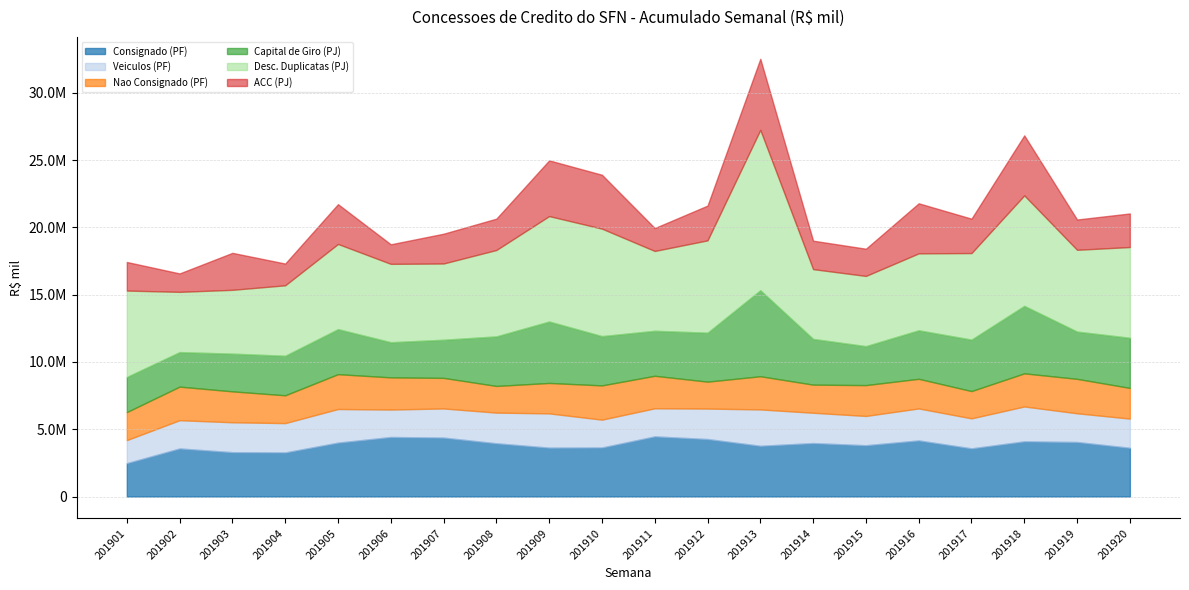

Count the number of categories in the chart.

20